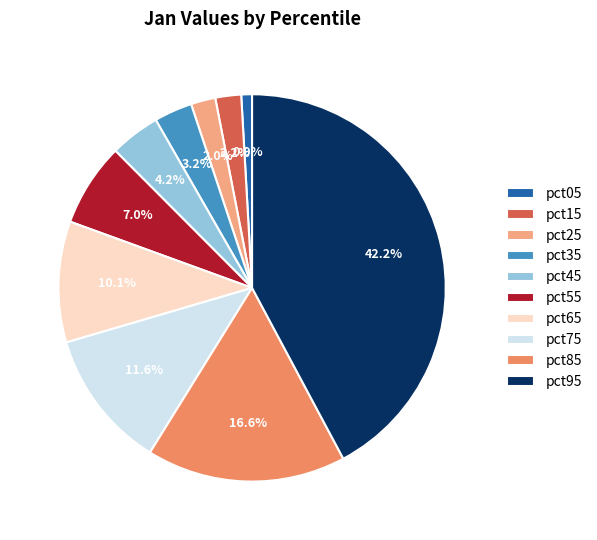

What portion of the pie excludes pct75?

88.4%